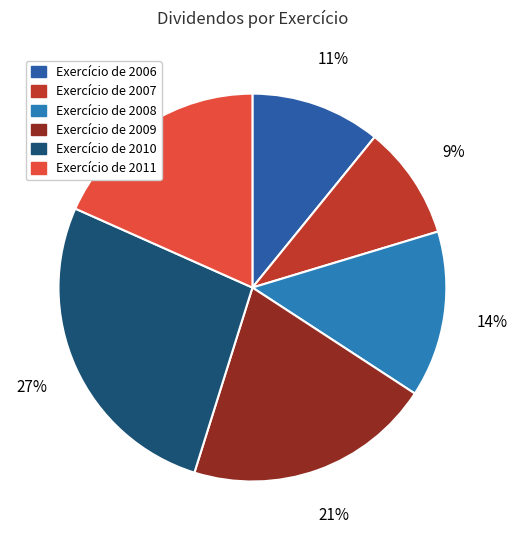

What is the largest slice in the pie chart?

Exercício de 2010